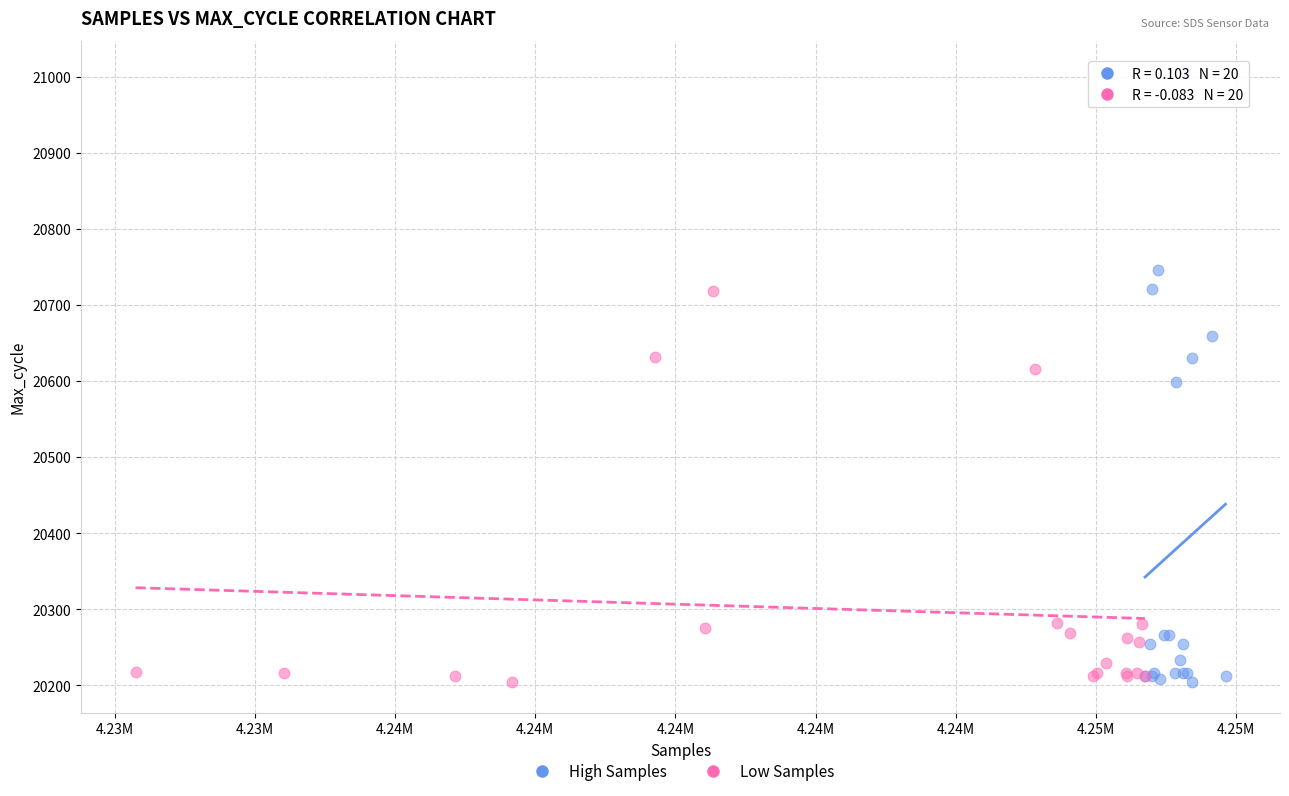

Which series has the widest spread of Y values?

High Samples